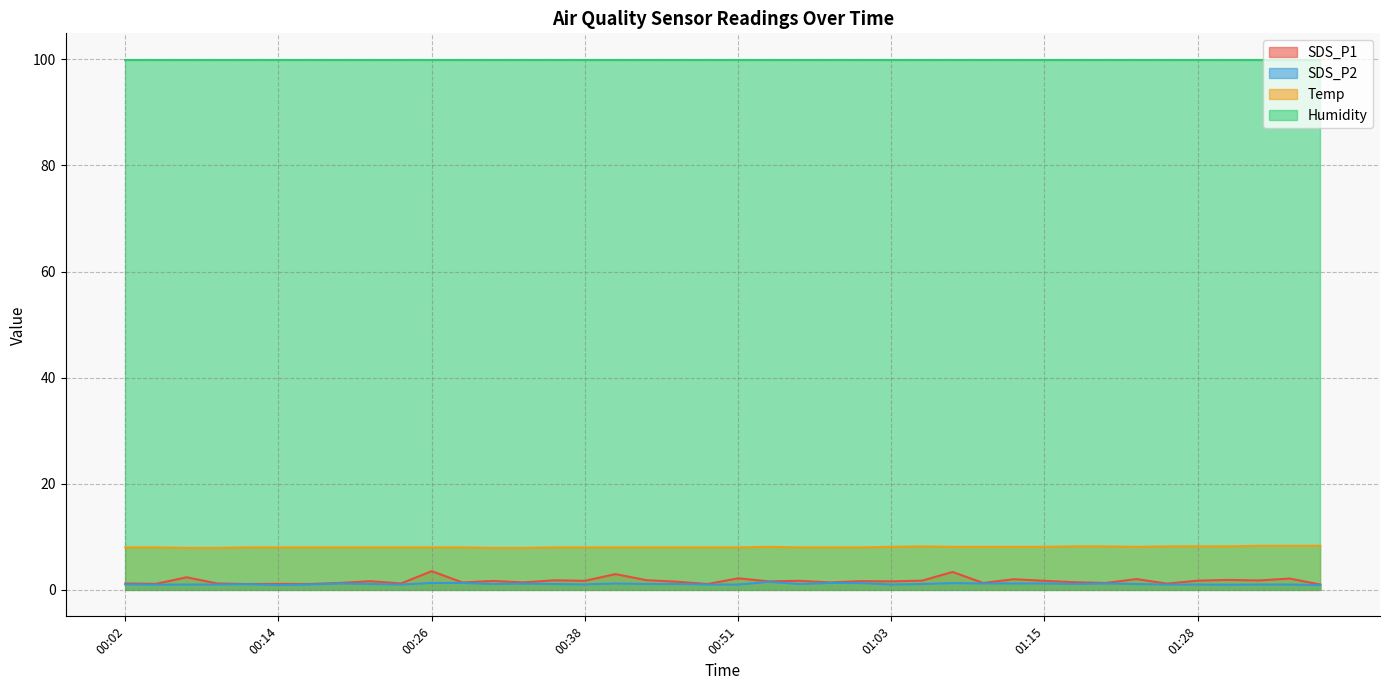

Which has a higher value, 00:58 or 01:06?

01:06